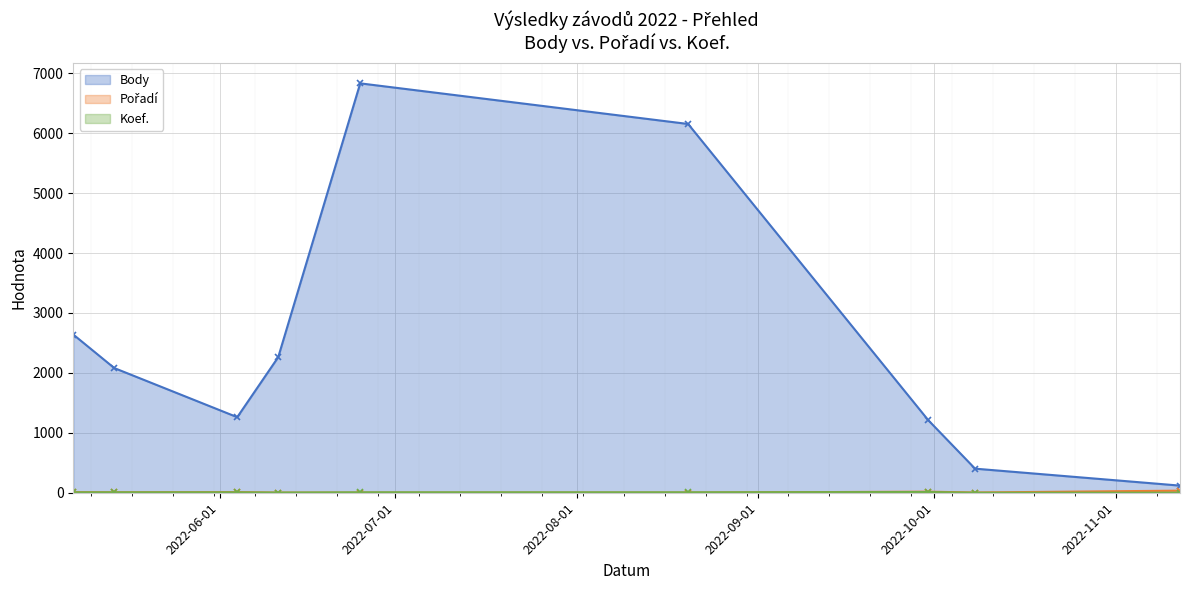

The value of Pořadí at 2022-06-04 is 10. True or false?

True